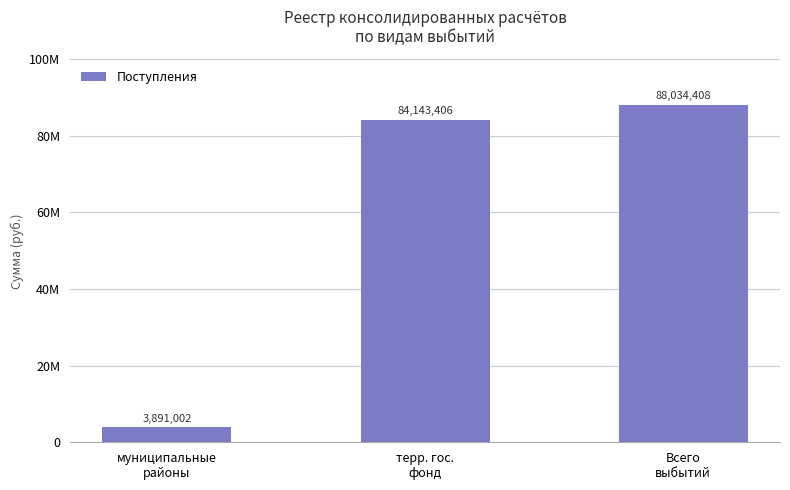

Which label corresponds to the largest value in the chart?

Всего
выбытий